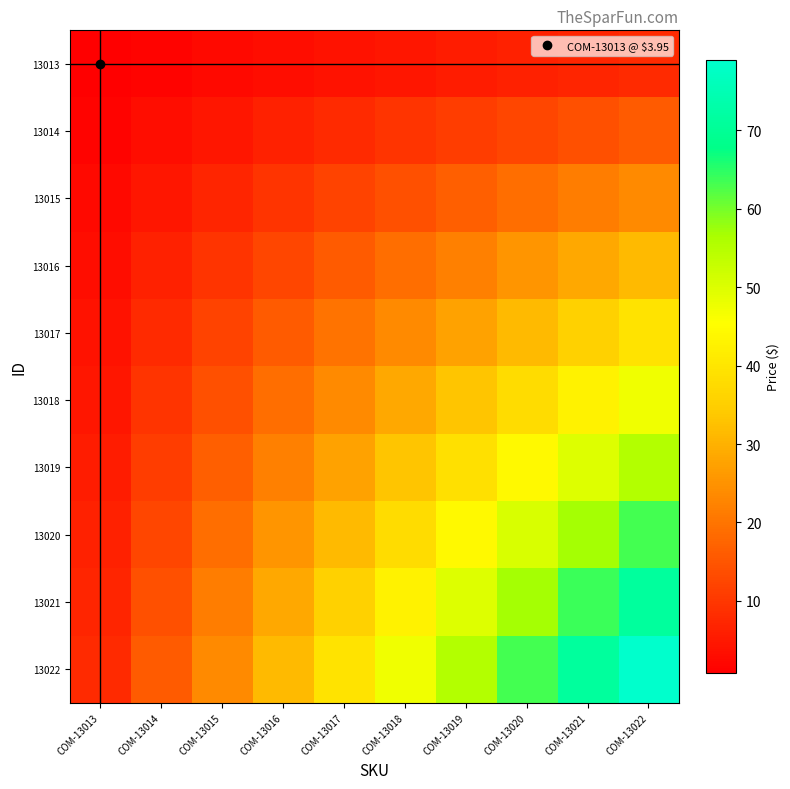

At which category does the chart reach its peak across all series?

COM-13022